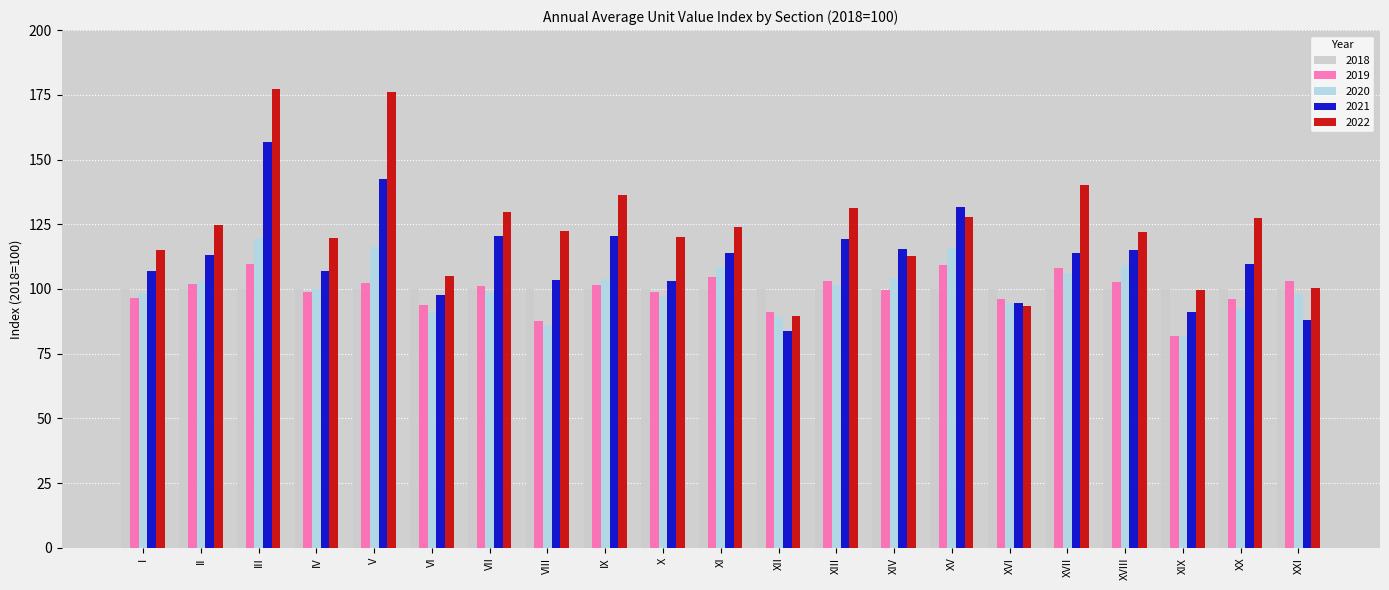

What is the difference between the highest and lowest values at I?

18.8